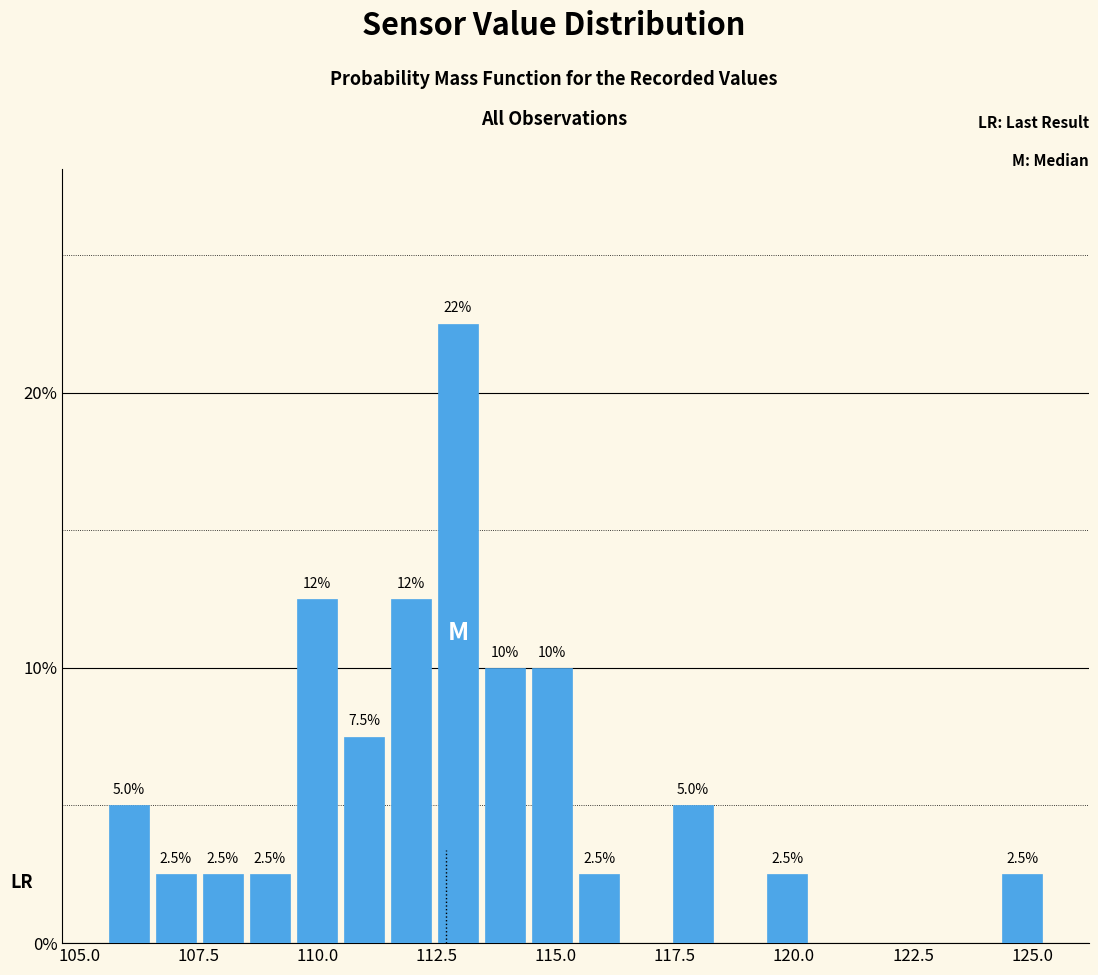

Around what value on the x-axis is the tallest bar? Give the approximate position of its centre, as read against the axis.

113.0